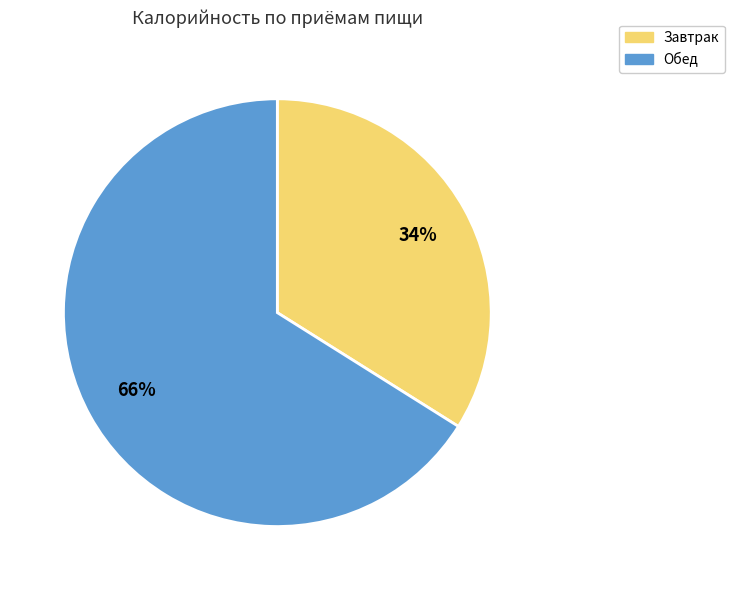

To the nearest percent, what is the average slice percentage?

50%